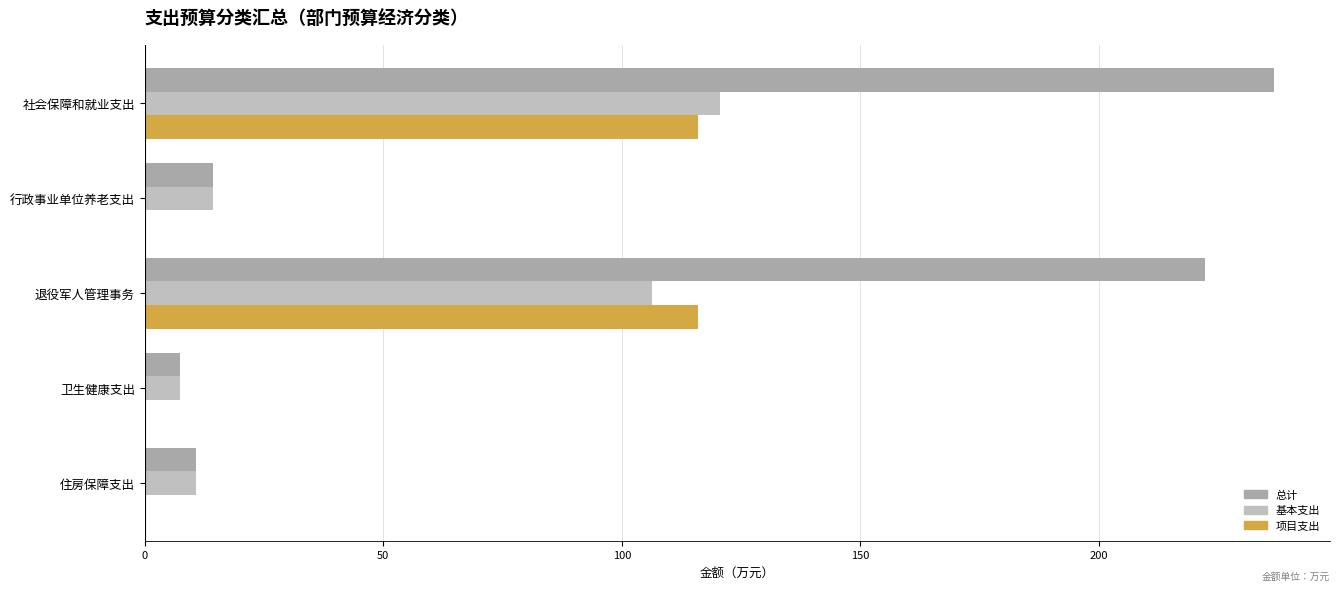

What is the average value of the 总计 series?

98.3